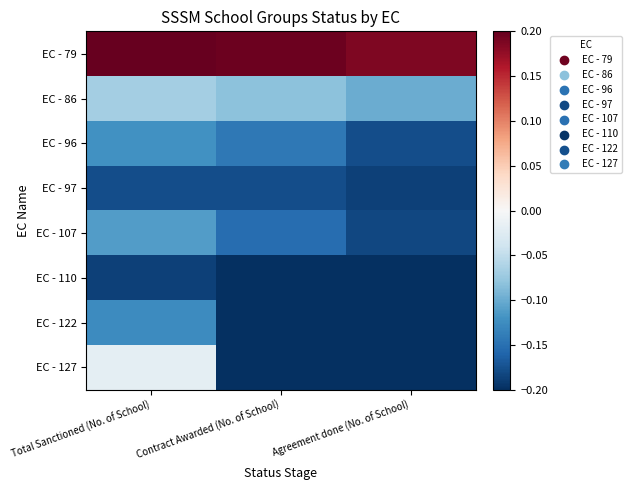

Reading right to left, list all the values displayed in this chart.

EC - 79: Agreement done (No. of School)=0.2	Contract Awarded (No. of School)=0.2	Total Sanctioned (No. of School)=0.2
EC - 86: Agreement done (No. of School)=-0.1	Contract Awarded (No. of School)=-0.1	Total Sanctioned (No. of School)=-0.1
EC - 96: Agreement done (No. of School)=-0.2	Contract Awarded (No. of School)=-0.1	Total Sanctioned (No. of School)=-0.1
EC - 97: Agreement done (No. of School)=-0.2	Contract Awarded (No. of School)=-0.2	Total Sanctioned (No. of School)=-0.2
EC - 107: Agreement done (No. of School)=-0.2	Contract Awarded (No. of School)=-0.2	Total Sanctioned (No. of School)=-0.1
EC - 110: Agreement done (No. of School)=-0.2	Contract Awarded (No. of School)=-0.2	Total Sanctioned (No. of School)=-0.2
EC - 122: Agreement done (No. of School)=-0.2	Contract Awarded (No. of School)=-0.2	Total Sanctioned (No. of School)=-0.1
EC - 127: Agreement done (No. of School)=-0.2	Contract Awarded (No. of School)=-0.2	Total Sanctioned (No. of School)=-0.0